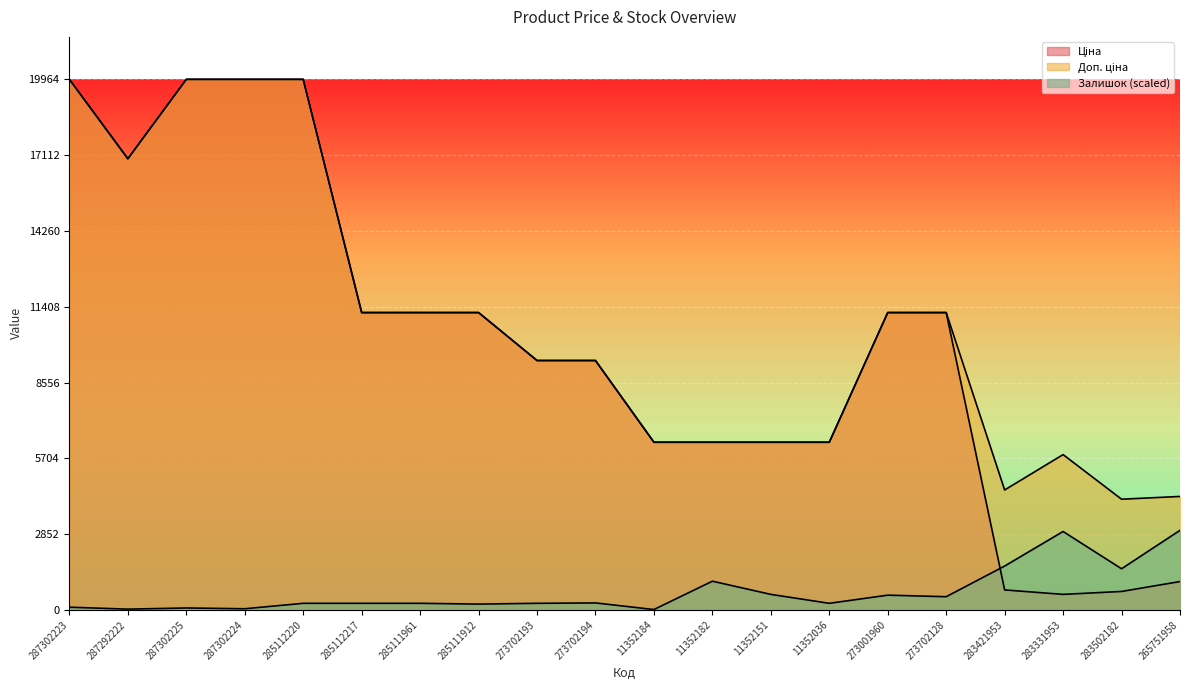

True or false: Доп. ціна and Залишок cross at least once.

False